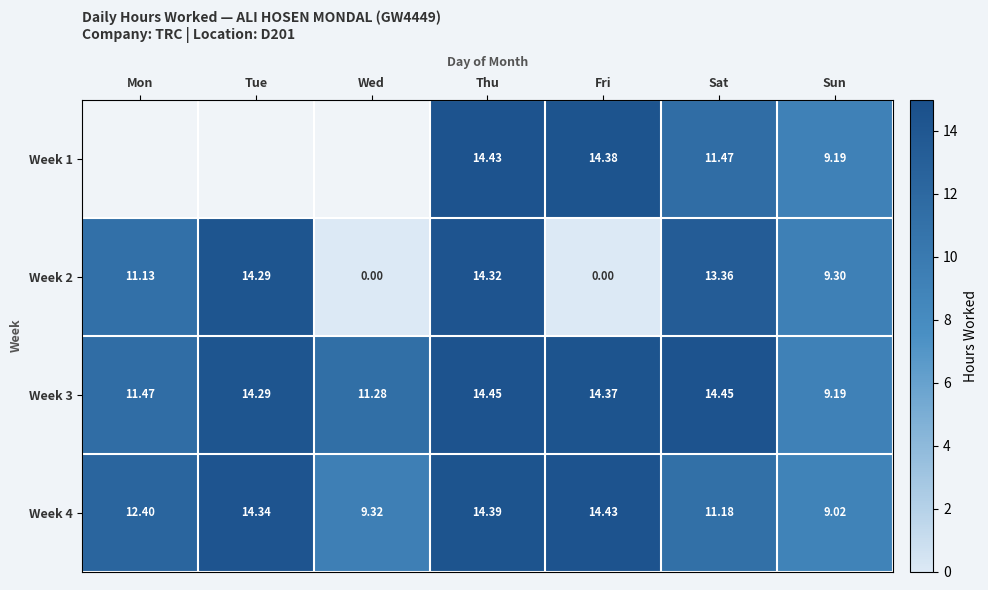

At which label does Week 2 first exceed 11?

Mon